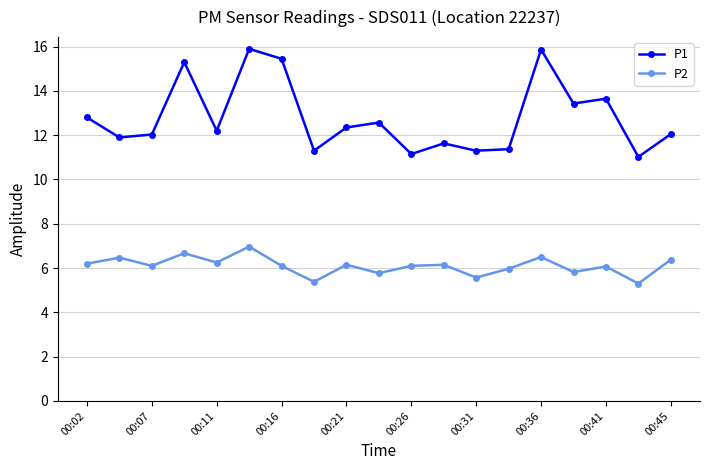

Which series has the largest total across all categories?

P1